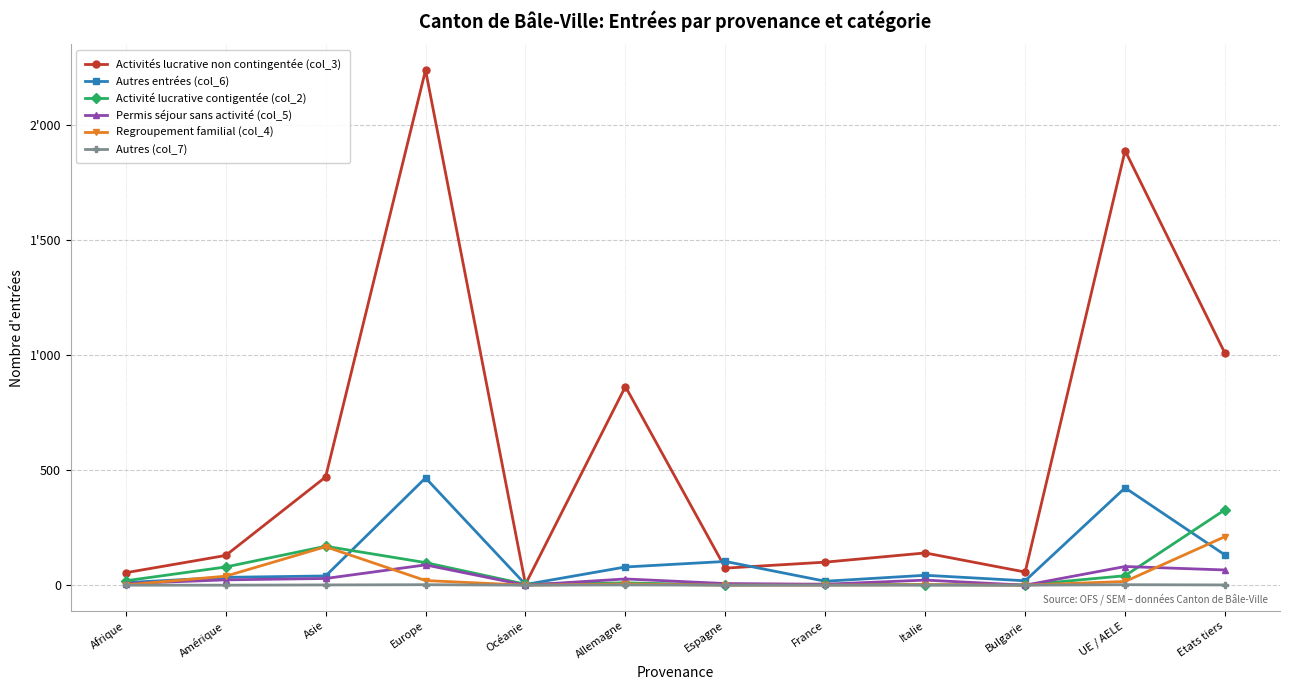

What is the total value across all series at France?

125